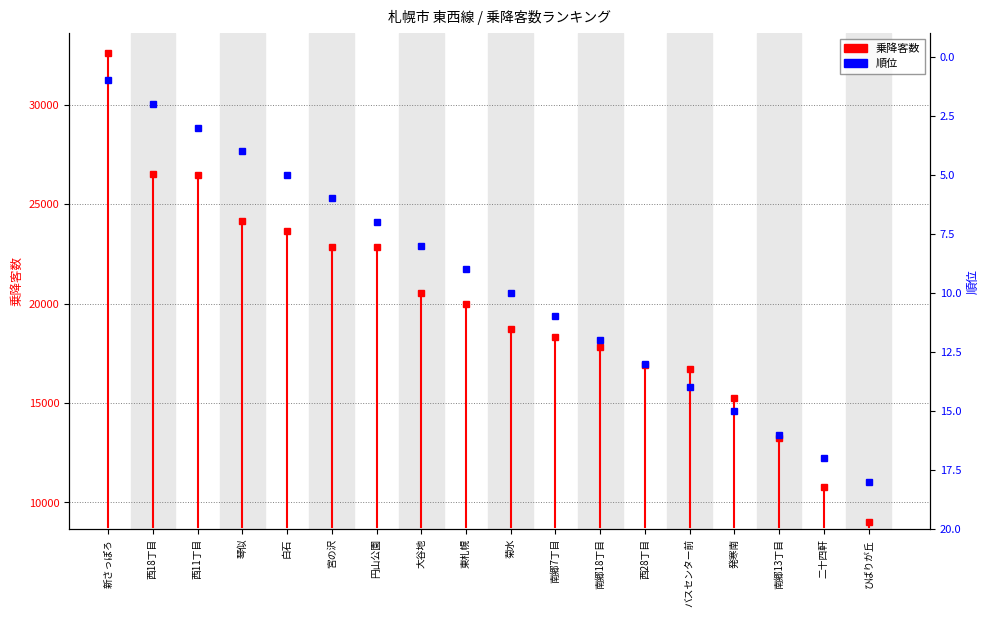

Is it true that the value at 発寒南 is 10?

False